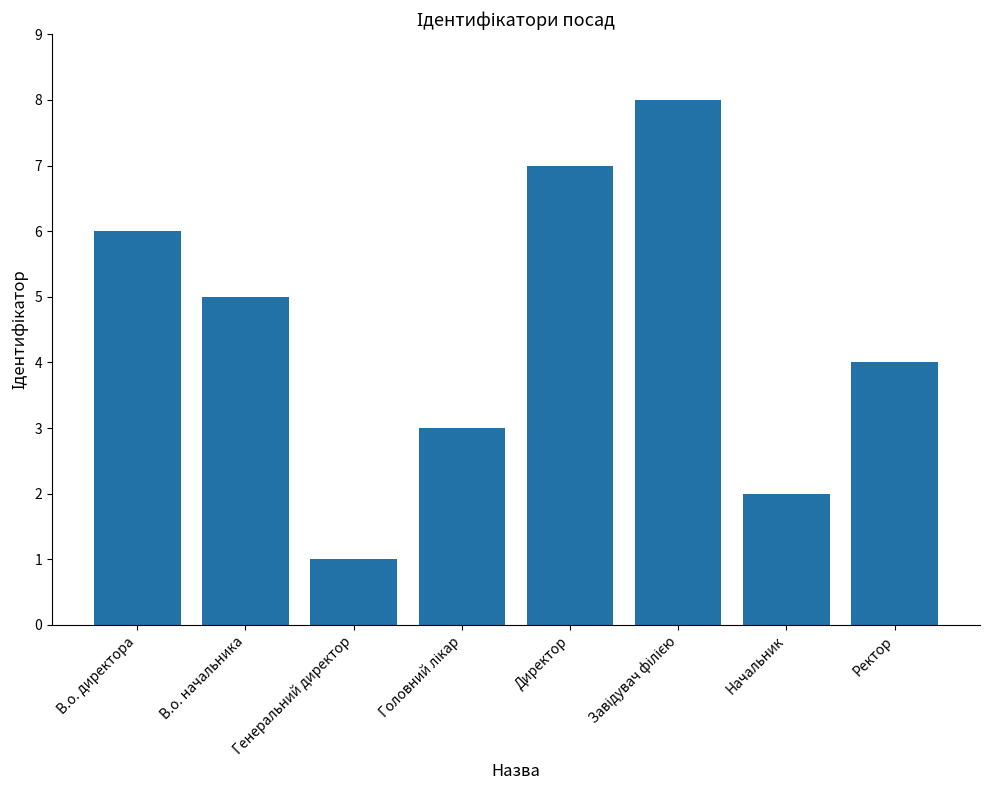

How many bars are there in total?

8